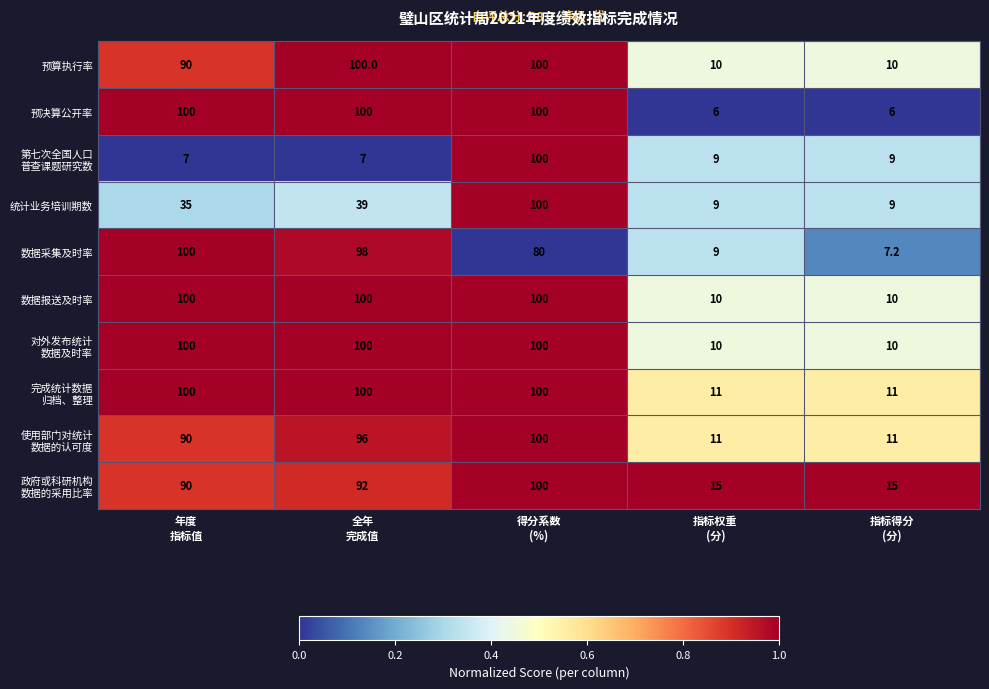

At how many categories does at least one series exceed 66?

3